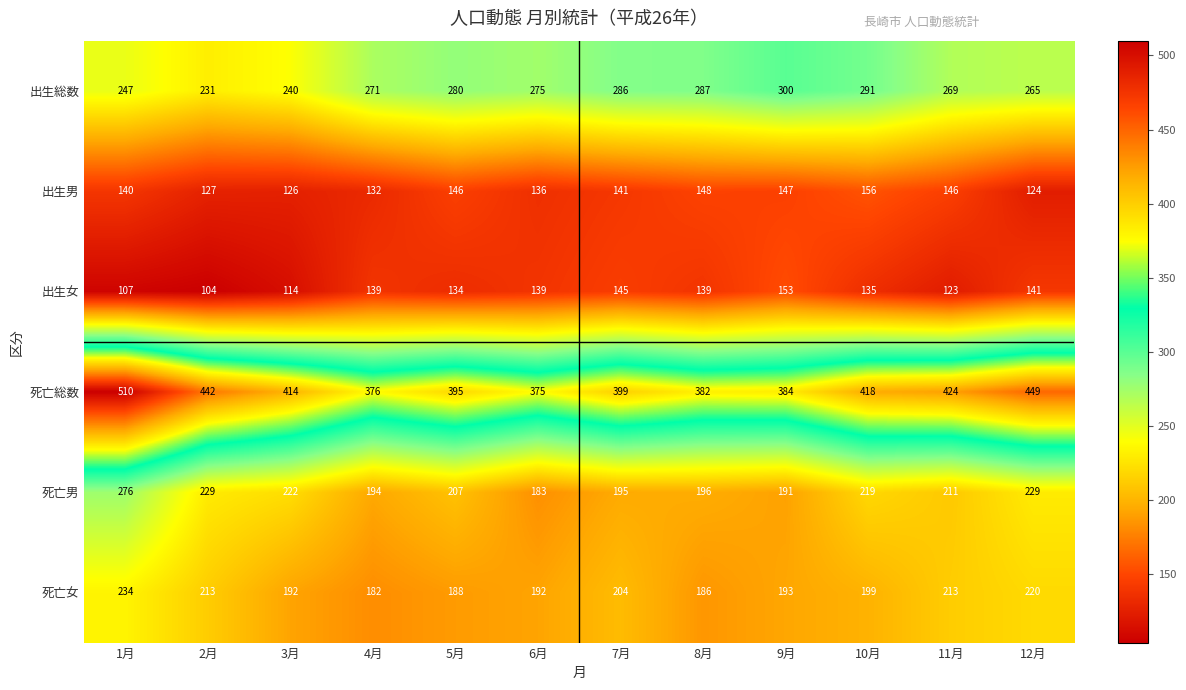

At which label does 死亡男 first exceed 211?

1月